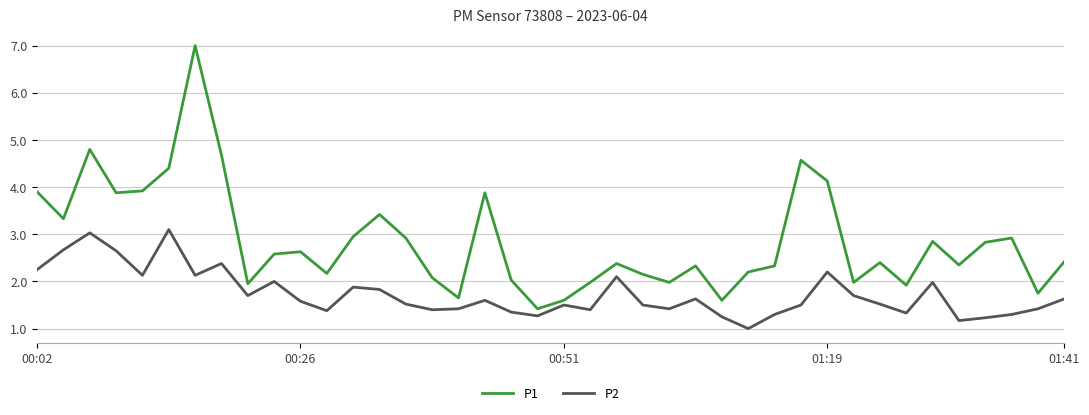

What is the maximum value shown in the chart?

7.0